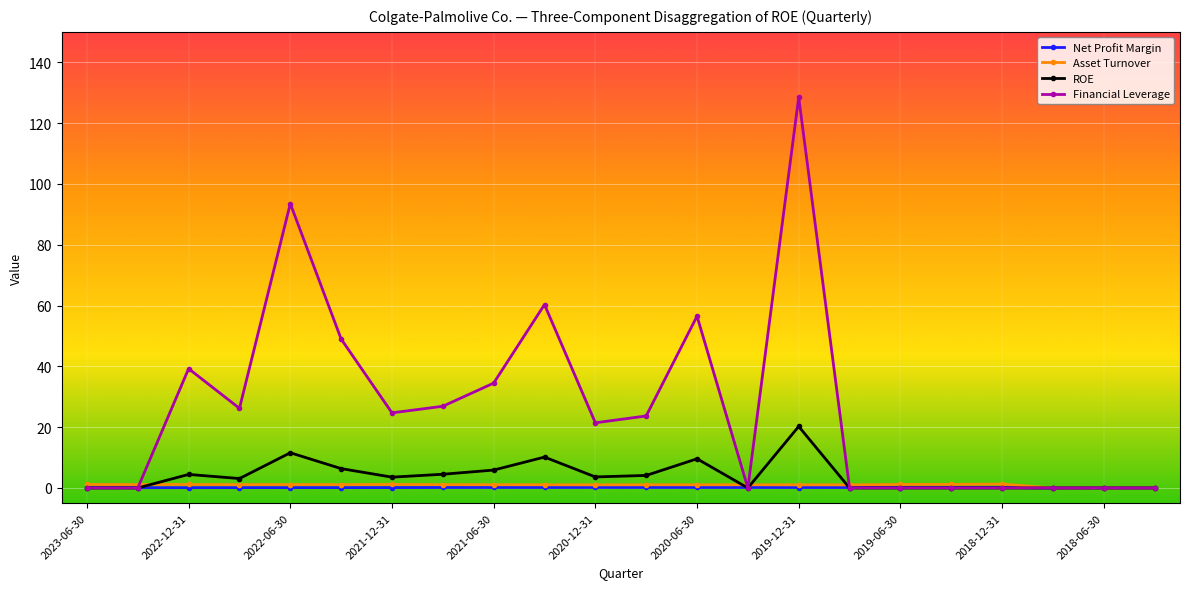

What are all the series names shown in the legend?

Net Profit Margin, Asset Turnover, ROE, Financial Leverage